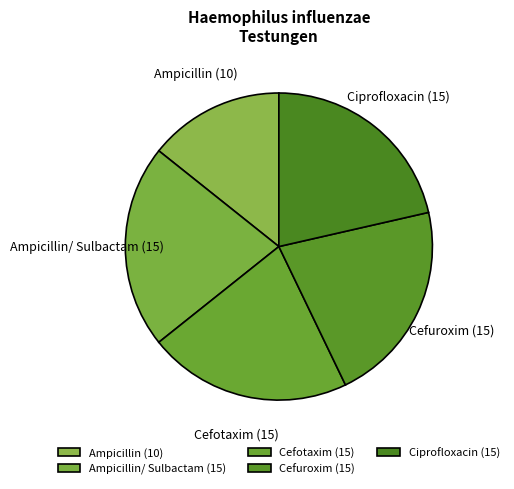

Count the number of slices in the pie.

5